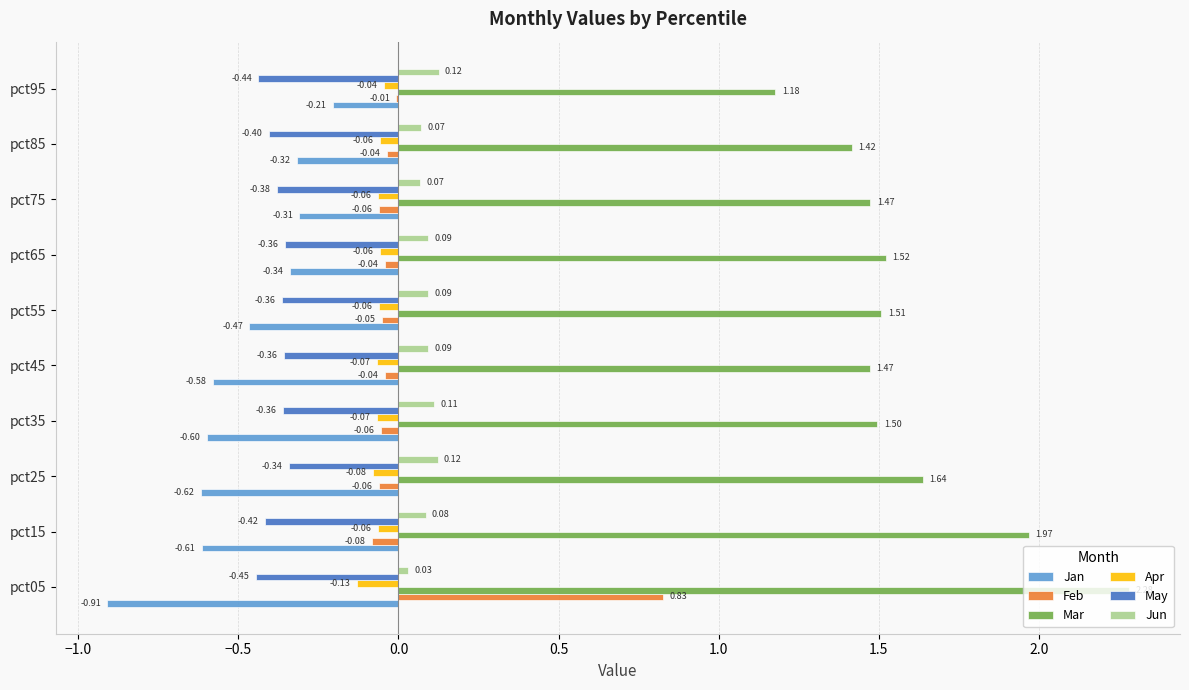

Which series has the largest range (max minus min)?

Mar